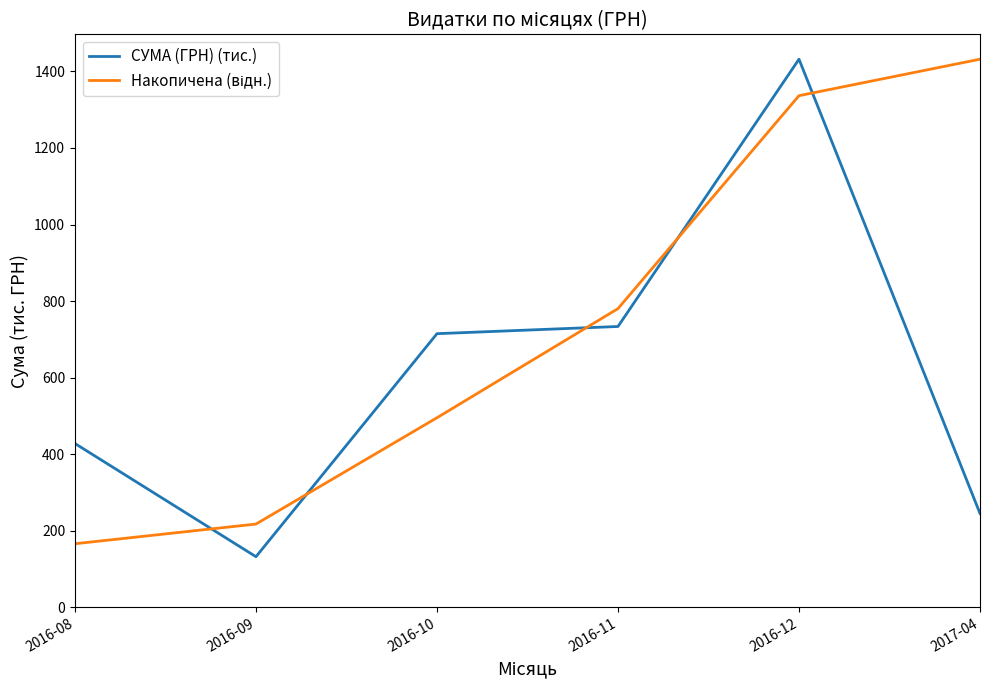

What is the total value across all series at 2016-08?

594.2